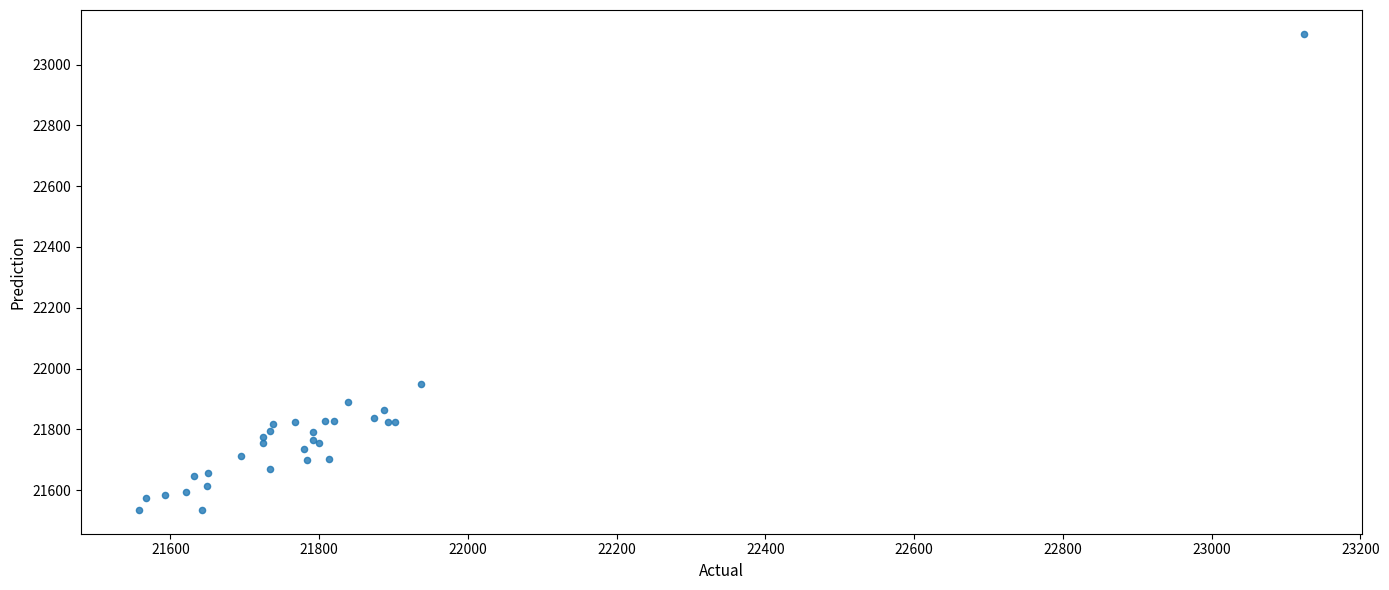

What Y value in the scatter plot is closest to 22318?

21950